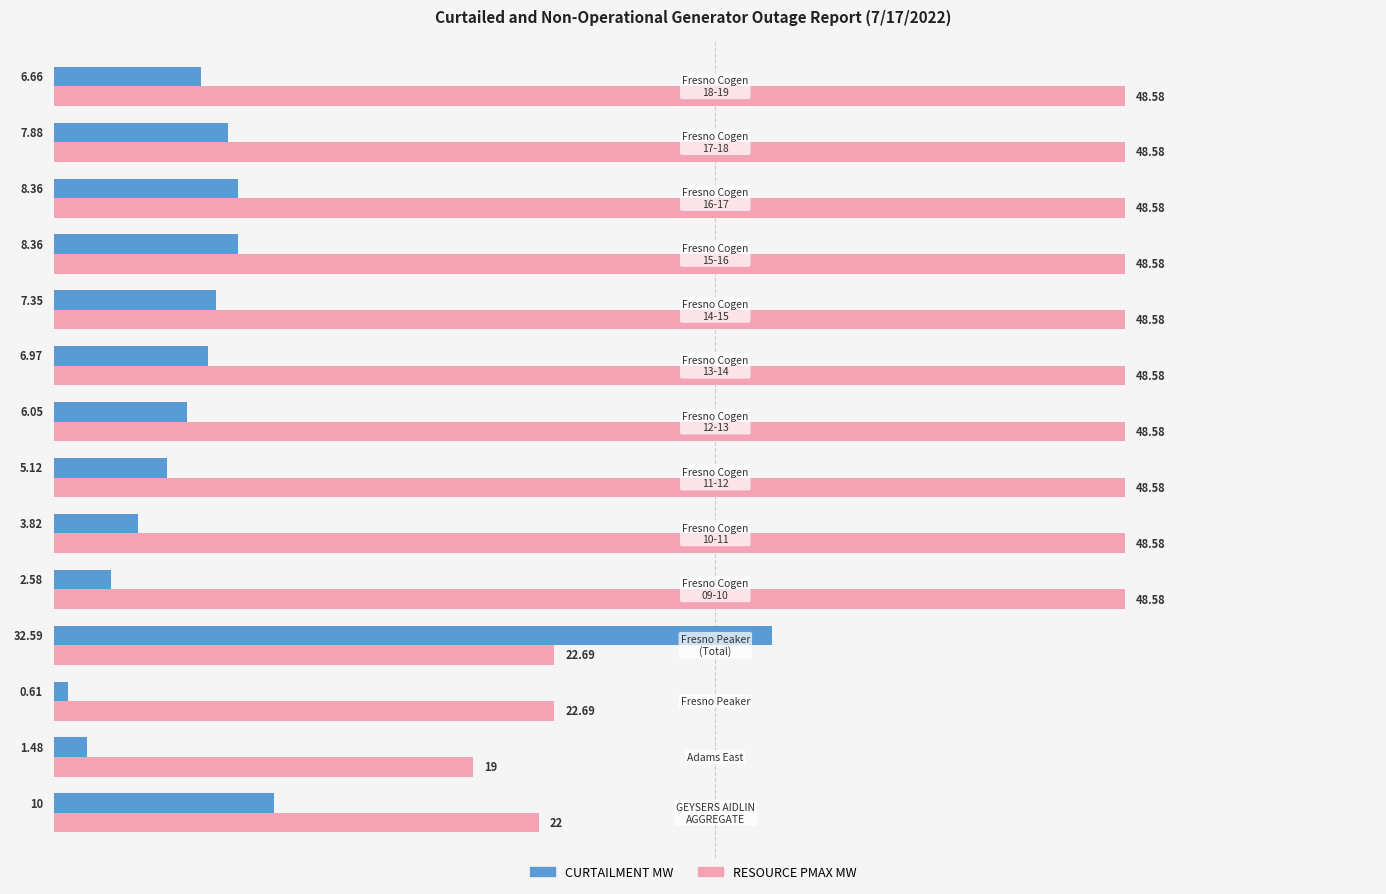

List the series in order of their peak value, highest first.

RESOURCE PMAX MW, CURTAILMENT MW